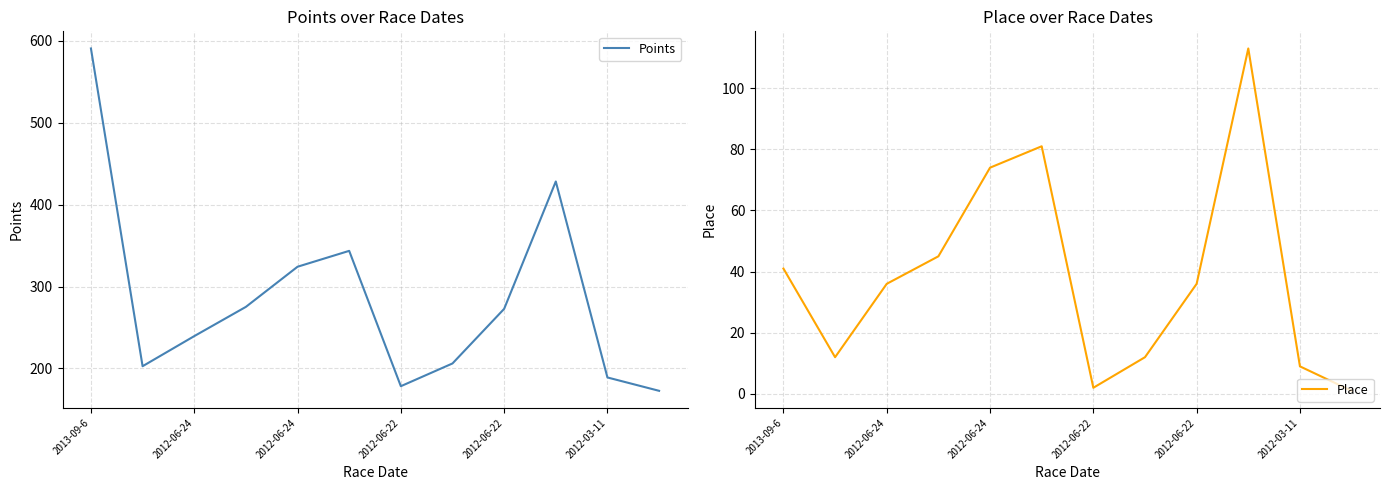

Is it true that Place equals 38.9 at 9?

False